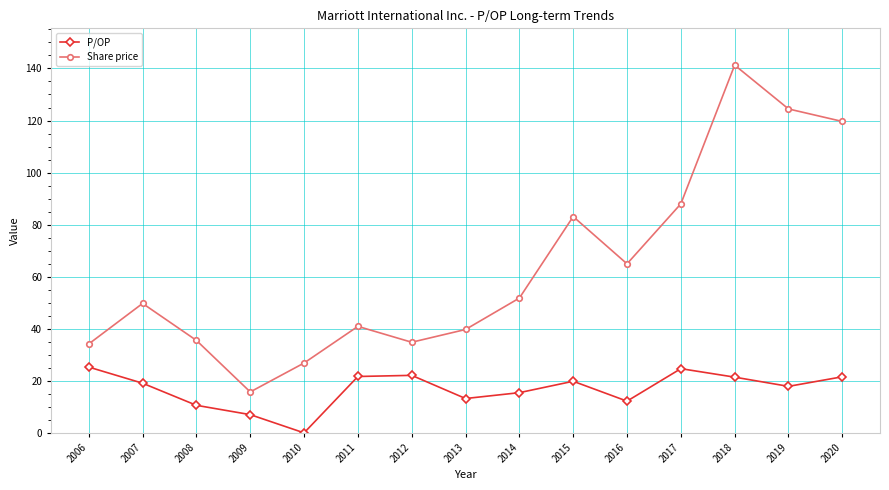

At which category is the sum across all series the highest?

2018